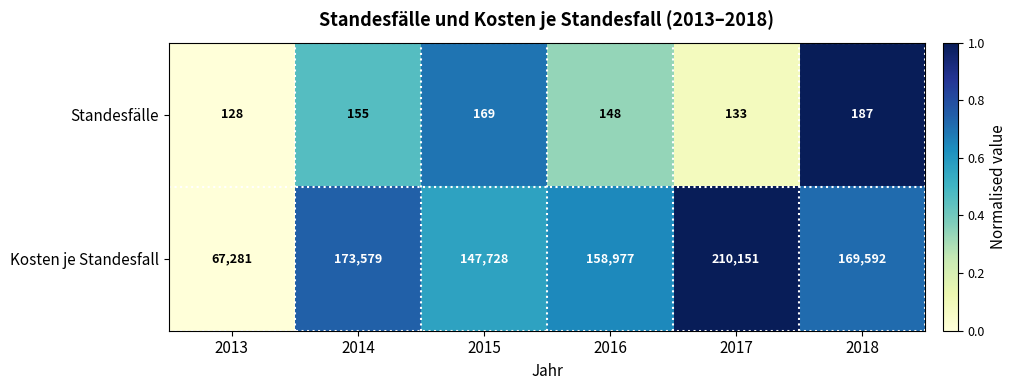

Which series has the widest spread of values?

Kosten je Standesfall